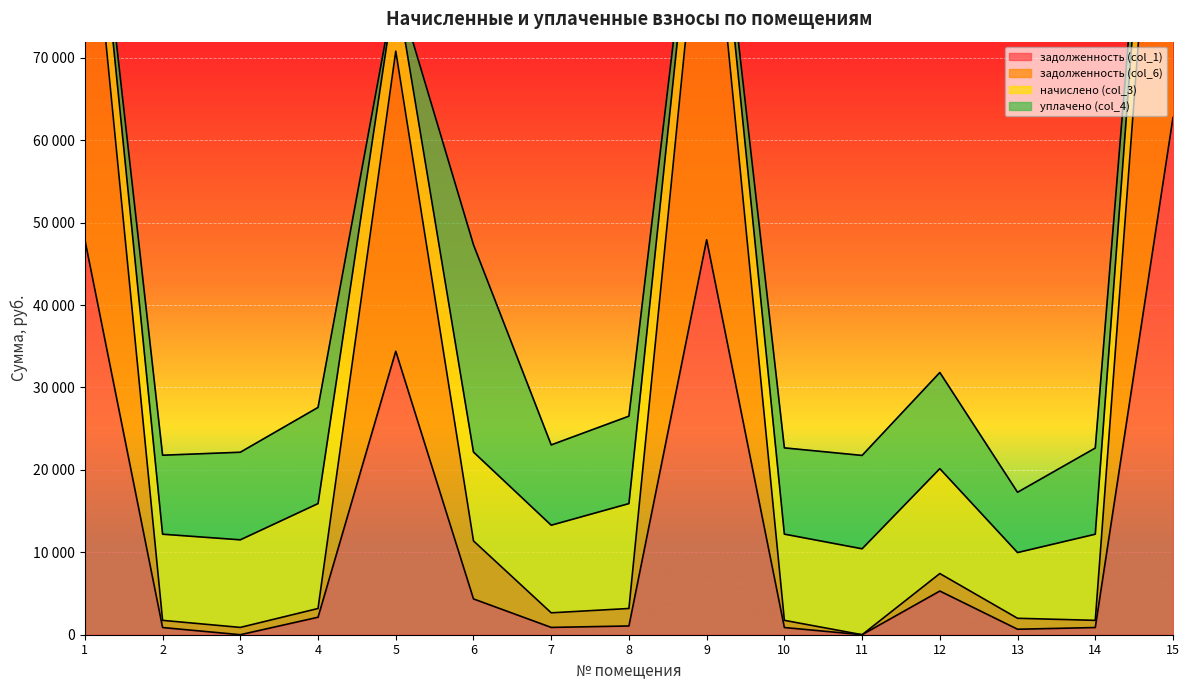

At which label does задолженность (col_1) first exceed 1060?

1